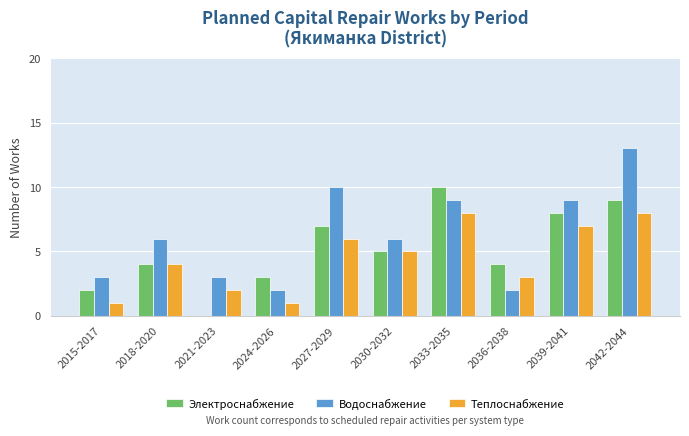

At which category is the sum across all series the highest?

2042-2044